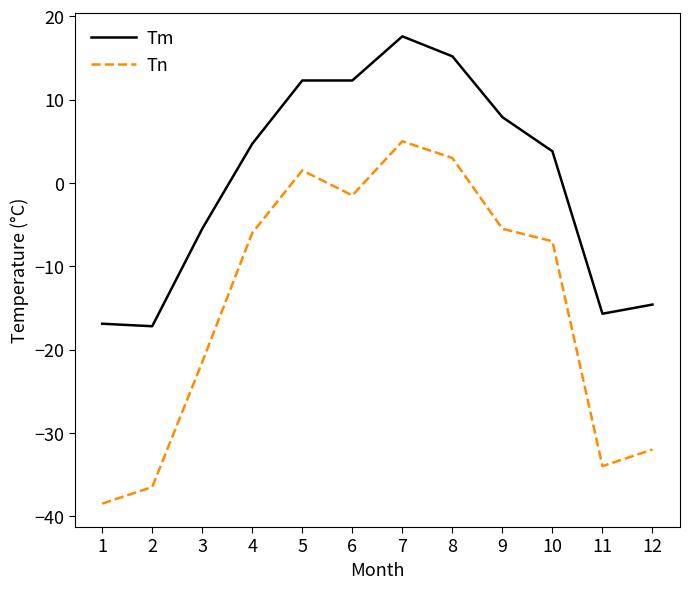

How many interior local valleys does the Tn series have?

2